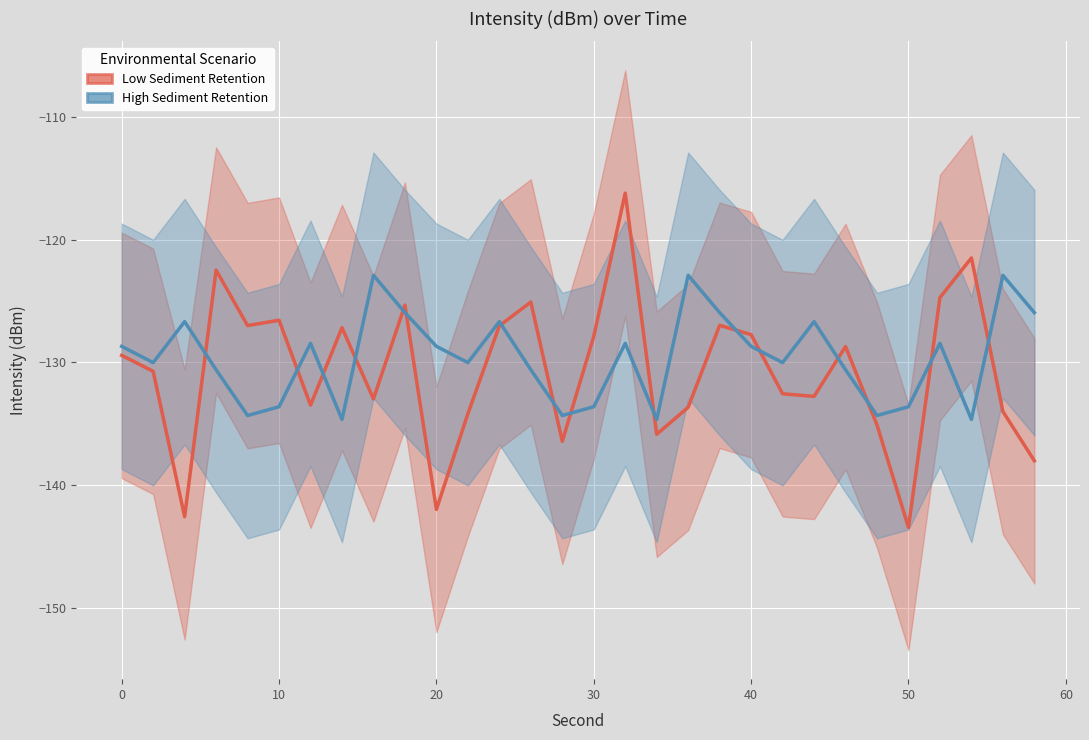

In High Sediment Retention, how many points are lower than both neighbors (excluding endpoints)?

9